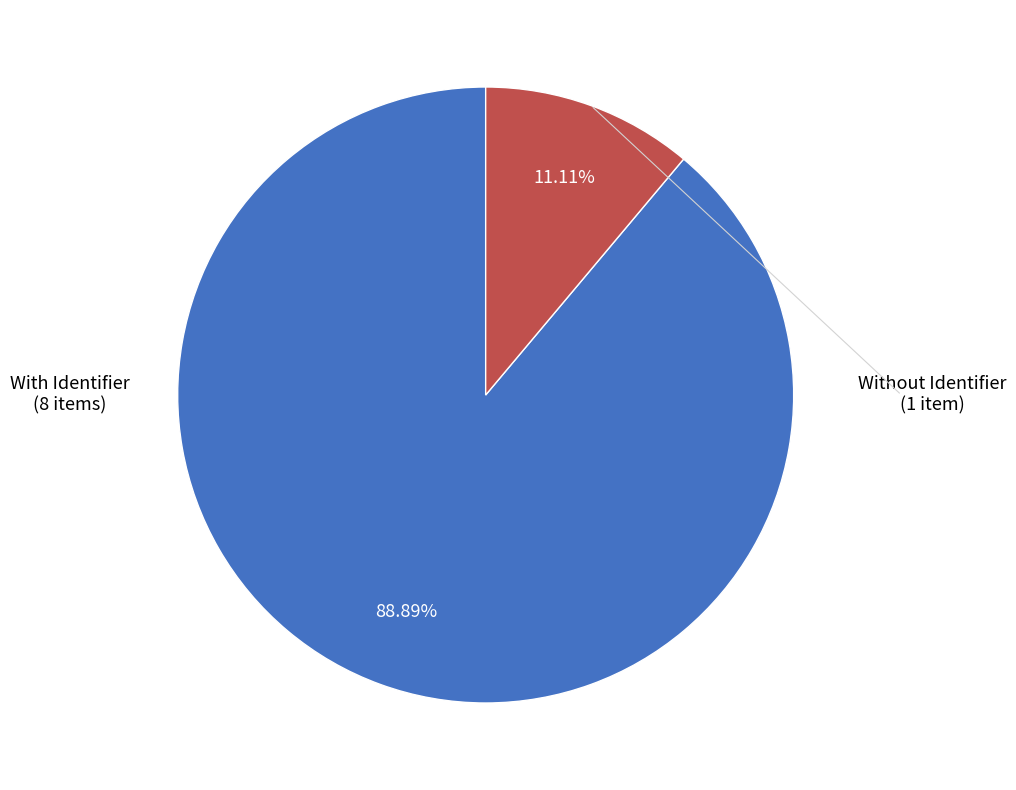

Does any single category account for the majority?

Yes